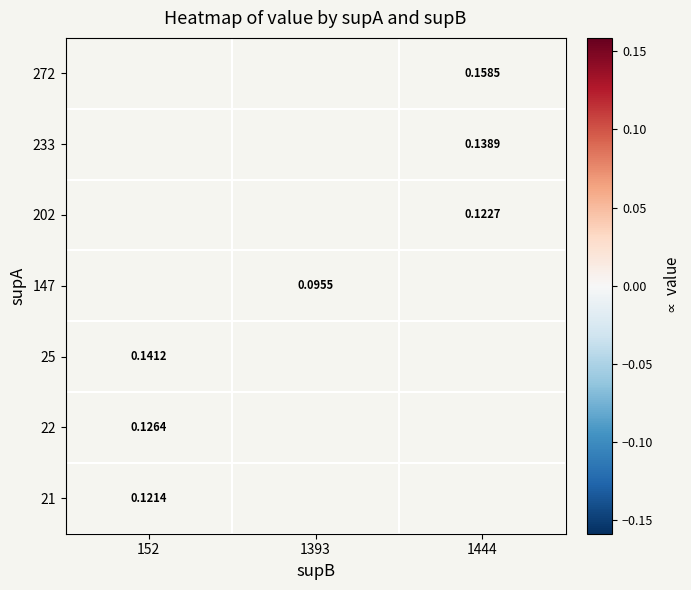

How many values in the 147 series exceed 0?

1